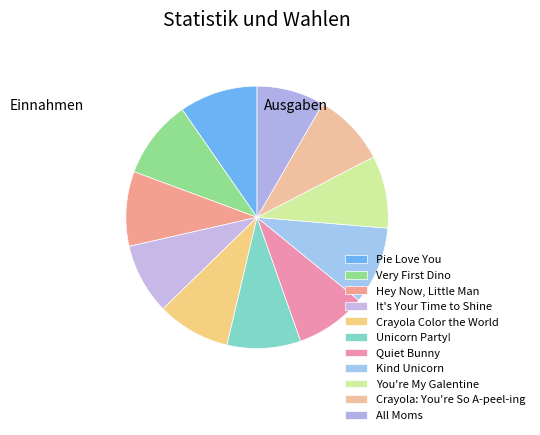

How many segments does this pie chart have?

11